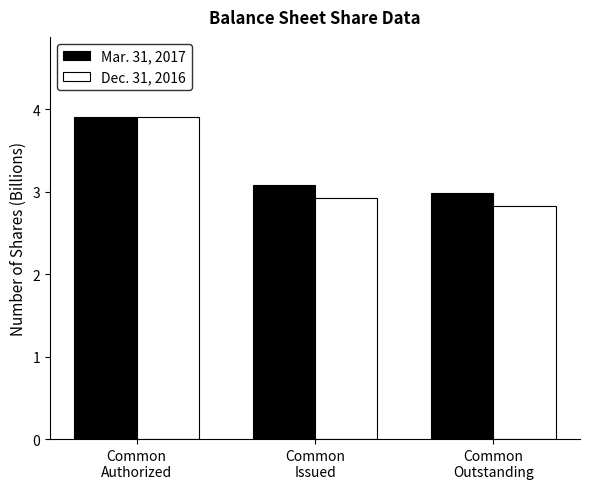

Rank the series at Common
Issued from lowest to highest value.

Dec. 31, 2016, Mar. 31, 2017